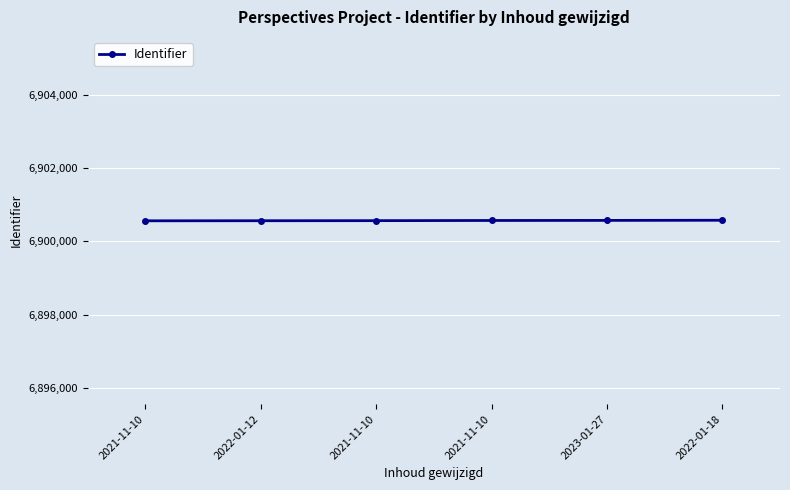

List the labels in order of value, largest first.

2022-01-18, 2023-01-27, 2021-11-10, 2021-11-10, 2022-01-12, 2021-11-10